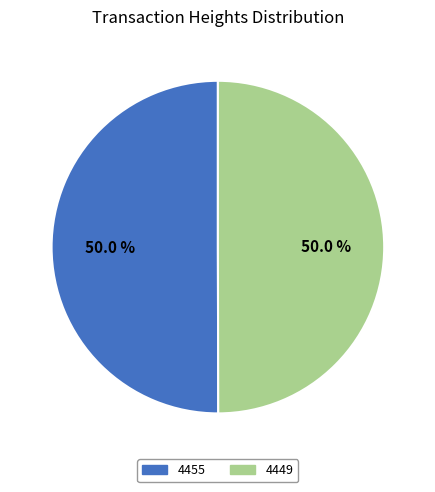

Combined, what portion of the pie is 4455 and 4449?

100.0%